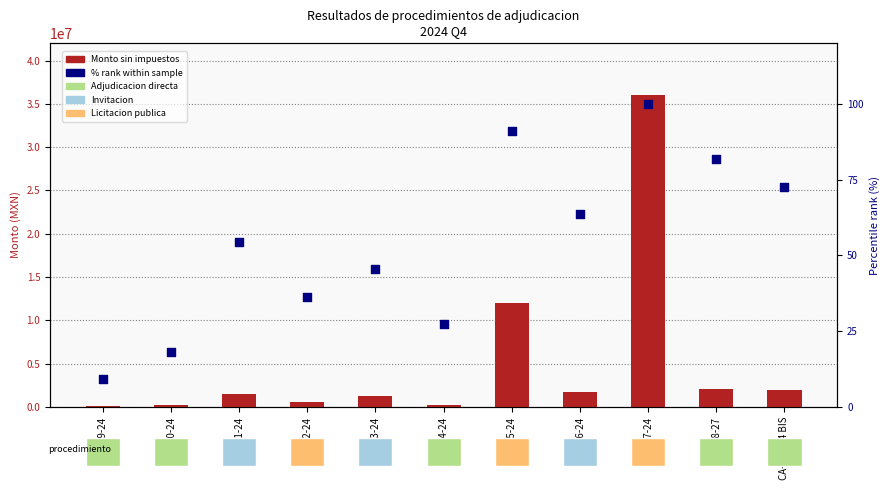

Which series has the widest spread of Y values?

Monto sin impuestos